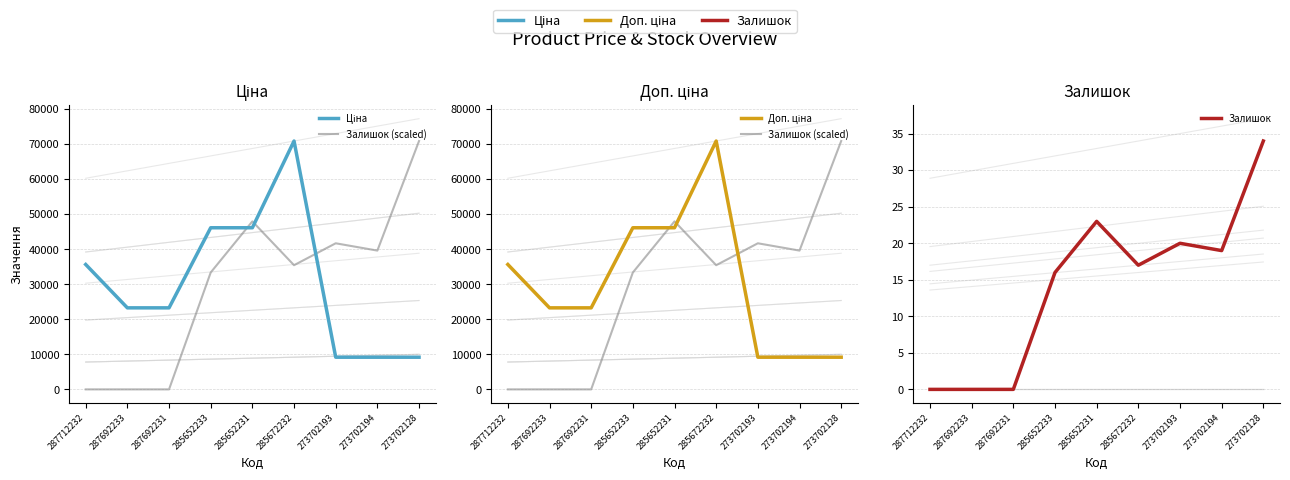

Reading left to right, list all the values displayed in this chart.

Ціна: 287712232=35659.4	287692233=23278.2	287692231=23278.2	285652233=46143.9	285652231=46143.9	285672232=70906.0	273702193=9185.9	273702194=9185.9	273702128=9185.9
Залишок (scaled): 287712232=0.0	287692233=0.0	287692231=0.0	285652233=33367.5	285652231=47965.8	285672232=35453.0	273702193=41709.4	273702194=39623.9	273702128=70906.0
Доп. ціна: 287712232=35659.4	287692233=23278.2	287692231=23278.2	285652233=46143.9	285652231=46143.9	285672232=70906.0	273702193=9185.9	273702194=9185.9	273702128=9185.9
Залишок: 287712232=0.0	287692233=0.0	287692231=0.0	285652233=16.0	285652231=23.0	285672232=17.0	273702193=20.0	273702194=19.0	273702128=34.0